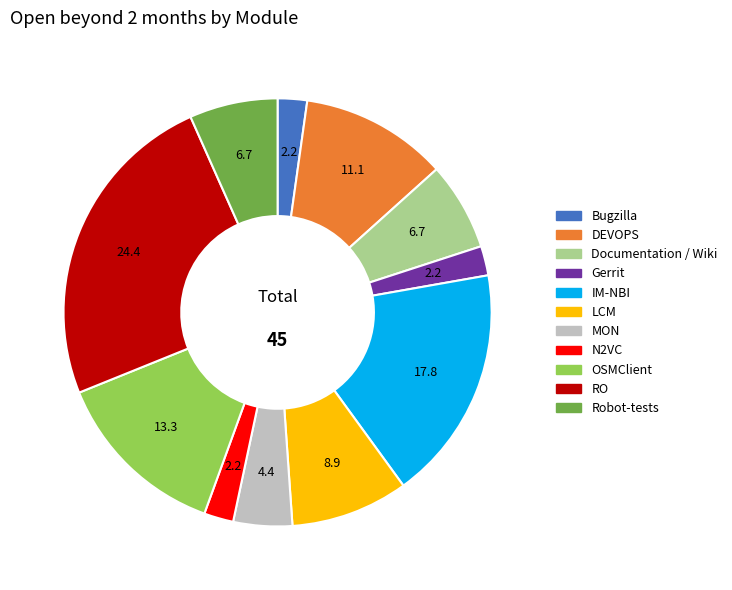

How many segments does this pie chart have?

11